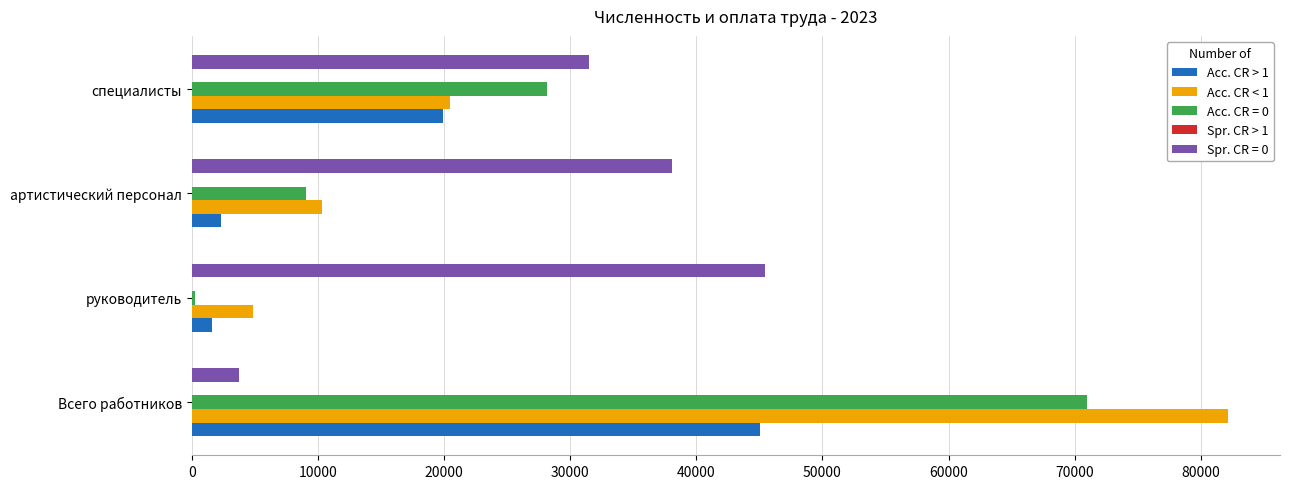

Rank the series at Всего работников from highest to lowest value.

Acc. CR < 1, Acc. CR = 0, Acc. CR > 1, Spr. CR = 0